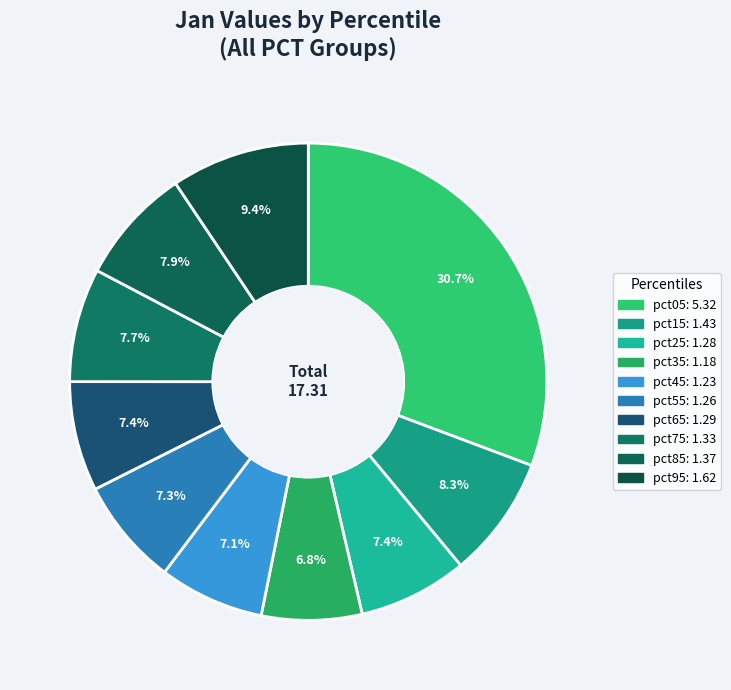

How many segments does this pie chart have?

10